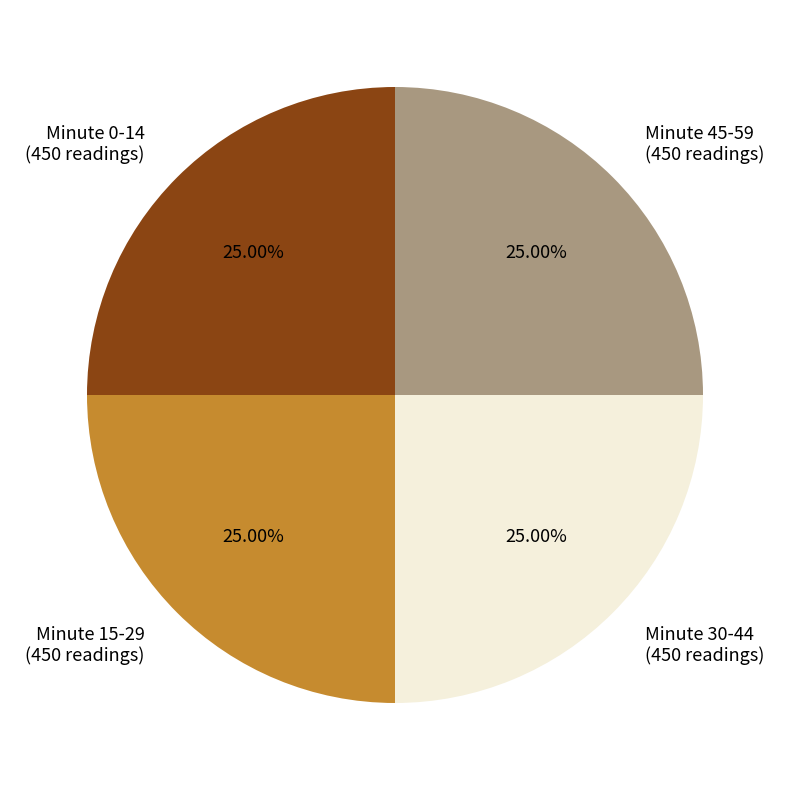

Is there any slice that represents more than half of the pie?

No